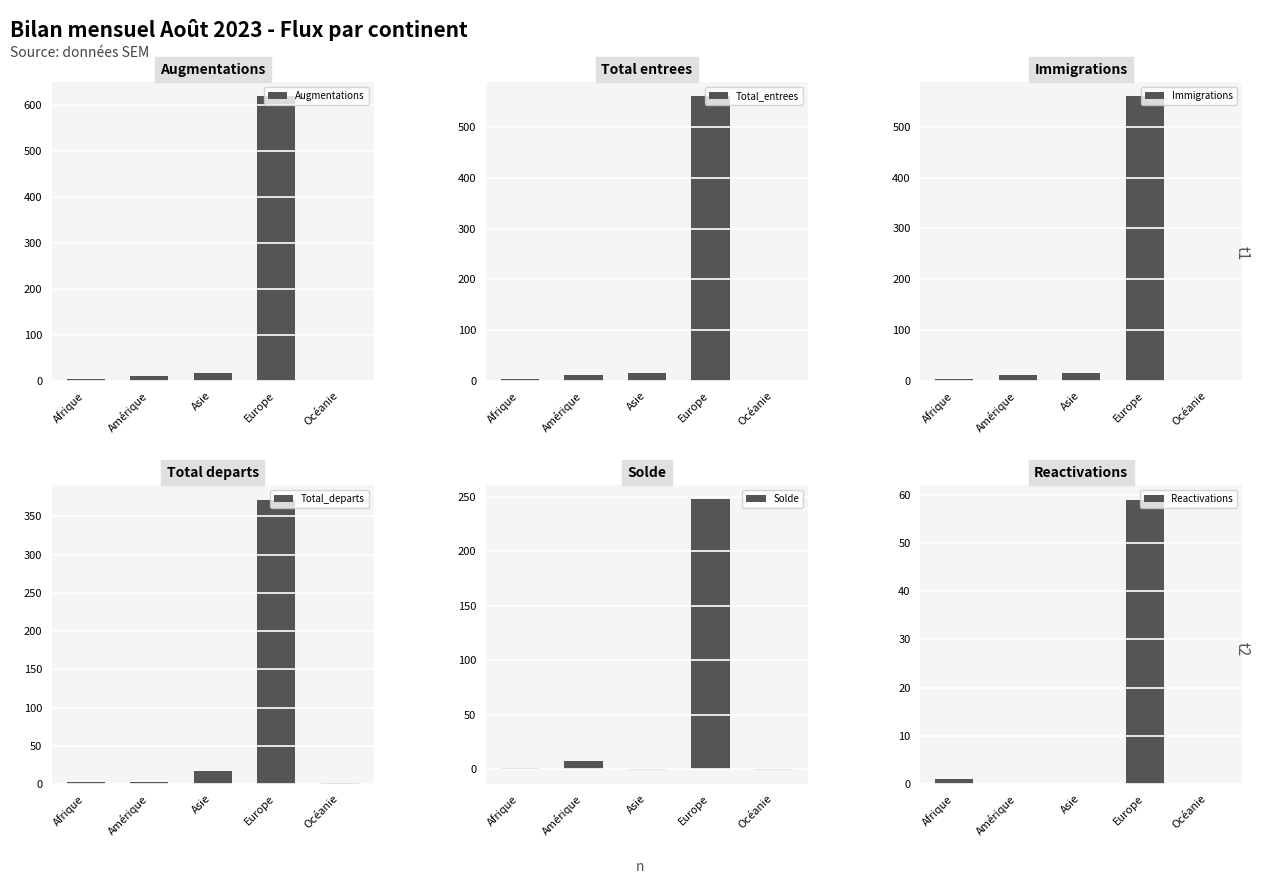

Which category has the highest value in the Total_departs series?

Europe